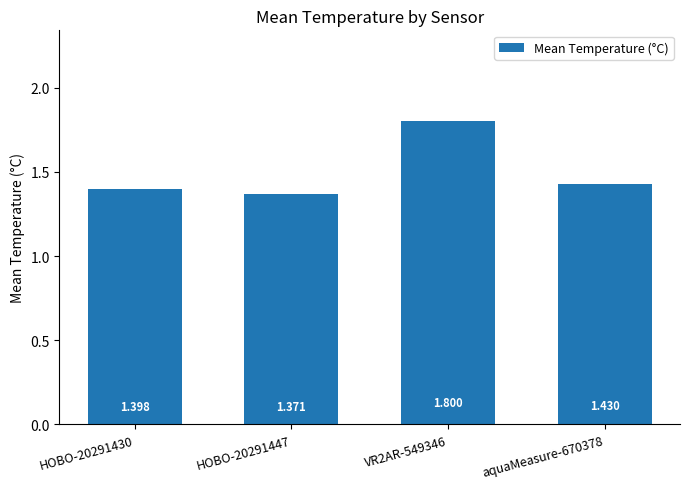

Reading left to right, list all the values displayed in this chart.

HOBO-20291430=1.4	HOBO-20291447=1.4	VR2AR-549346=1.8	aquaMeasure-670378=1.4